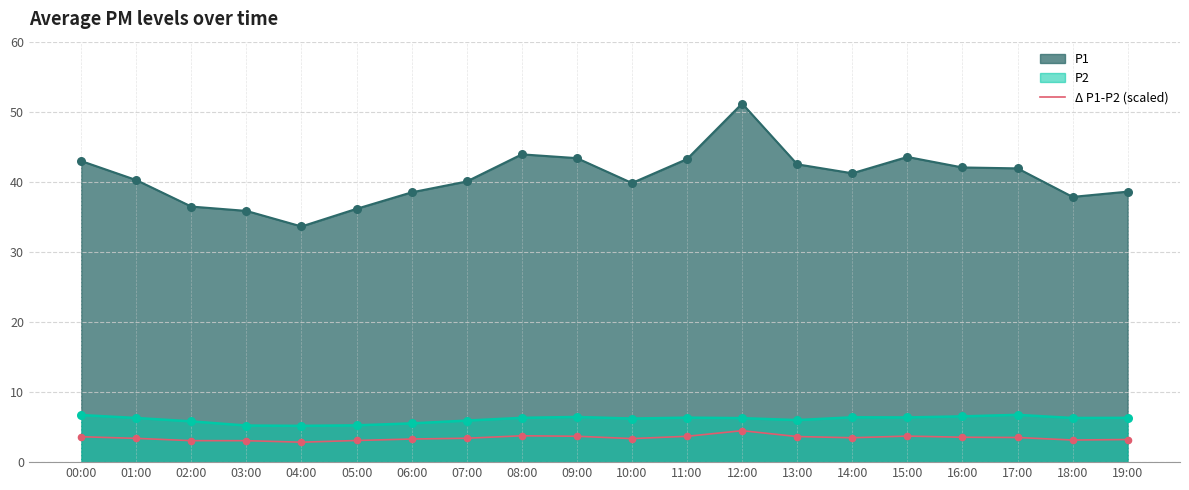

Between 16:00 and 00:00, which is larger?

00:00